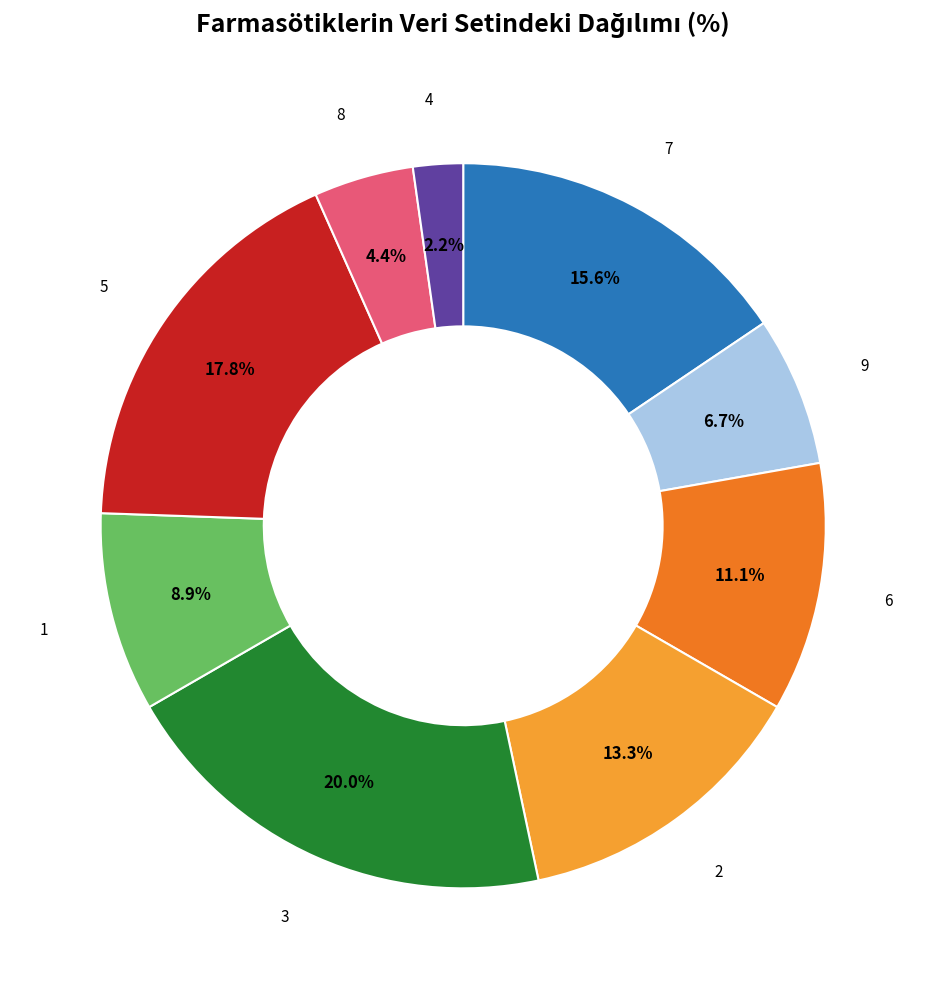

To the nearest percent, what is the difference between the largest and smallest slice percentages?

18%